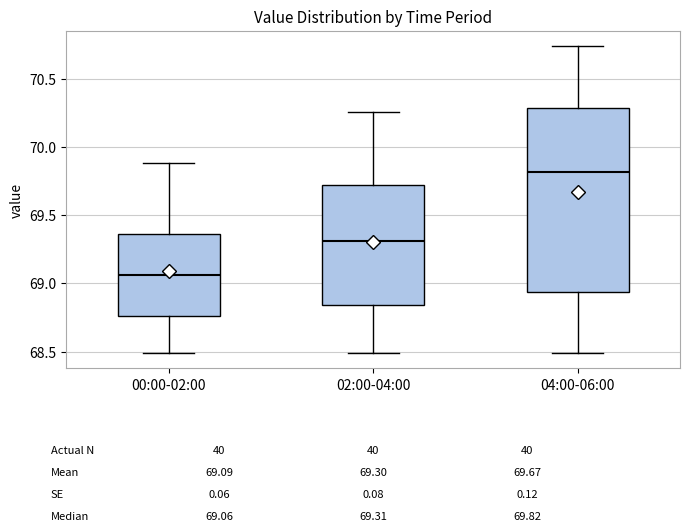

Which box is the tallest, from its lower edge to its upper edge?

04:00-06:00